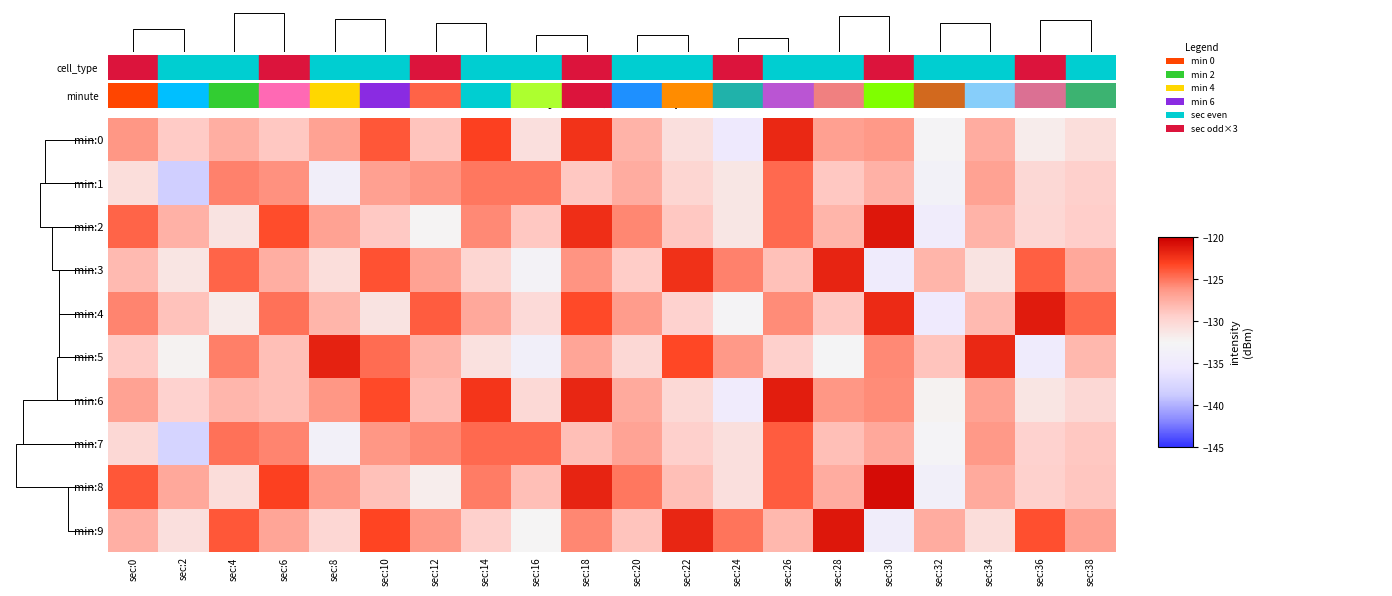

Reading left to right, what are all the values shown in this chart?

min:0: sec:0=-126.2	sec:2=-129.2	sec:4=-127.5	sec:6=-129.0	sec:8=-126.7	sec:10=-123.9	sec:12=-128.8	sec:14=-122.9	sec:16=-130.7	sec:18=-122.3	sec:20=-127.8	sec:22=-130.7	sec:24=-135.2	sec:26=-121.9	sec:28=-126.7	sec:30=-126.3	sec:32=-132.8	sec:34=-127.3	sec:36=-131.7	sec:38=-130.6
min:1: sec:0=-130.6	sec:2=-138.3	sec:4=-125.4	sec:6=-126.0	sec:8=-134.0	sec:10=-126.7	sec:12=-126.1	sec:14=-125.0	sec:16=-125.1	sec:18=-128.9	sec:20=-127.3	sec:22=-129.9	sec:24=-131.2	sec:26=-124.6	sec:28=-128.9	sec:30=-127.7	sec:32=-133.5	sec:34=-126.8	sec:36=-130.1	sec:38=-129.5
min:2: sec:0=-124.3	sec:2=-127.7	sec:4=-131.0	sec:6=-123.5	sec:8=-126.8	sec:10=-129.0	sec:12=-132.3	sec:14=-125.7	sec:16=-128.9	sec:18=-122.2	sec:20=-125.6	sec:22=-128.9	sec:24=-131.2	sec:26=-124.6	sec:28=-127.9	sec:30=-121.1	sec:32=-134.5	sec:34=-127.8	sec:36=-130.0	sec:38=-129.4
min:3: sec:0=-128.1	sec:2=-131.2	sec:4=-124.3	sec:6=-127.4	sec:8=-130.6	sec:10=-123.7	sec:12=-126.8	sec:14=-129.9	sec:16=-133.0	sec:18=-126.1	sec:20=-129.2	sec:22=-122.3	sec:24=-125.4	sec:26=-128.6	sec:28=-121.7	sec:30=-134.8	sec:32=-127.9	sec:34=-131.0	sec:36=-124.1	sec:38=-127.2
min:4: sec:0=-125.5	sec:2=-128.6	sec:4=-131.7	sec:6=-124.8	sec:8=-127.9	sec:10=-131.0	sec:12=-124.1	sec:14=-127.2	sec:16=-130.3	sec:18=-123.4	sec:20=-126.5	sec:22=-129.6	sec:24=-132.7	sec:26=-125.8	sec:28=-128.9	sec:30=-122.0	sec:32=-135.1	sec:34=-128.2	sec:36=-121.3	sec:38=-124.4
min:5: sec:0=-129.1	sec:2=-132.2	sec:4=-125.3	sec:6=-128.5	sec:8=-121.6	sec:10=-124.7	sec:12=-127.8	sec:14=-130.9	sec:16=-133.9	sec:18=-127.0	sec:20=-130.1	sec:22=-123.2	sec:24=-126.3	sec:26=-129.5	sec:28=-132.6	sec:30=-125.7	sec:32=-128.8	sec:34=-121.9	sec:36=-134.9	sec:38=-128.0
min:6: sec:0=-126.7	sec:2=-129.7	sec:4=-128.0	sec:6=-128.5	sec:8=-126.2	sec:10=-123.4	sec:12=-128.3	sec:14=-122.4	sec:16=-130.2	sec:18=-121.8	sec:20=-127.3	sec:22=-130.2	sec:24=-134.7	sec:26=-121.4	sec:28=-126.2	sec:30=-125.8	sec:32=-132.3	sec:34=-126.8	sec:36=-131.2	sec:38=-130.1
min:7: sec:0=-130.1	sec:2=-137.8	sec:4=-124.9	sec:6=-125.5	sec:8=-133.5	sec:10=-126.2	sec:12=-125.6	sec:14=-124.5	sec:16=-124.6	sec:18=-128.4	sec:20=-126.8	sec:22=-129.4	sec:24=-130.7	sec:26=-124.1	sec:28=-128.4	sec:30=-127.2	sec:32=-133.0	sec:34=-126.3	sec:36=-129.6	sec:38=-129.0
min:8: sec:0=-123.8	sec:2=-127.2	sec:4=-130.5	sec:6=-123.0	sec:8=-126.3	sec:10=-128.5	sec:12=-131.8	sec:14=-125.2	sec:16=-128.4	sec:18=-121.7	sec:20=-125.1	sec:22=-128.4	sec:24=-130.7	sec:26=-124.1	sec:28=-127.4	sec:30=-120.6	sec:32=-134.0	sec:34=-127.3	sec:36=-129.5	sec:38=-128.9
min:9: sec:0=-127.6	sec:2=-130.7	sec:4=-123.8	sec:6=-126.9	sec:8=-130.1	sec:10=-123.2	sec:12=-126.3	sec:14=-129.4	sec:16=-132.5	sec:18=-125.6	sec:20=-128.7	sec:22=-121.8	sec:24=-124.9	sec:26=-128.1	sec:28=-121.2	sec:30=-134.3	sec:32=-127.4	sec:34=-130.5	sec:36=-123.6	sec:38=-126.7